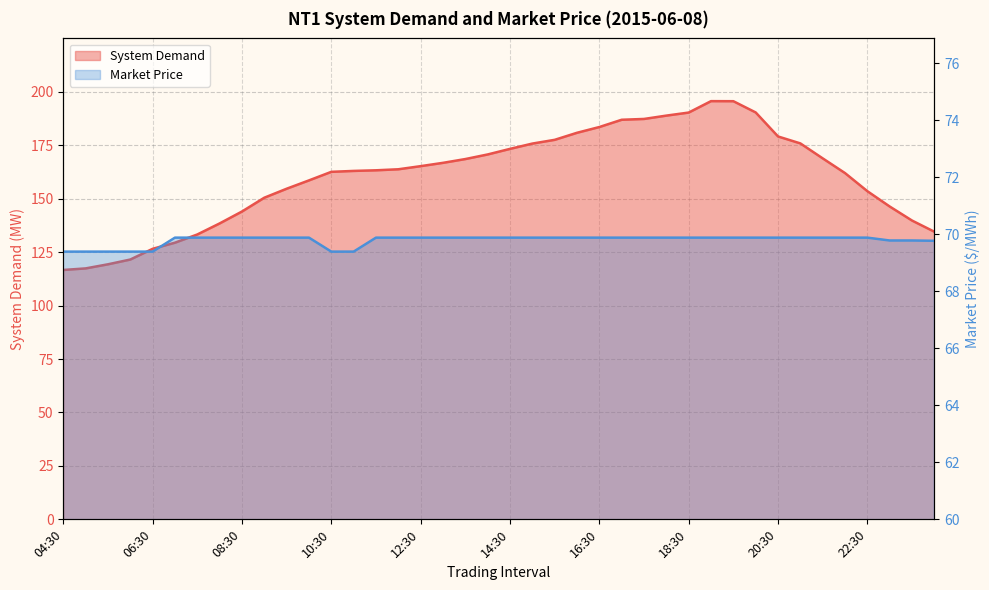

The value of System Demand at 19:30 is 271.1. True or false?

False